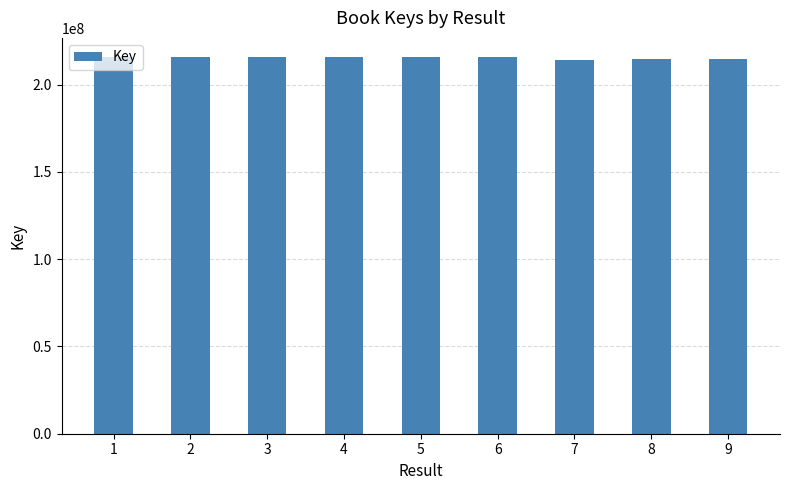

What is the value of the 4th bar from the left?

215971990